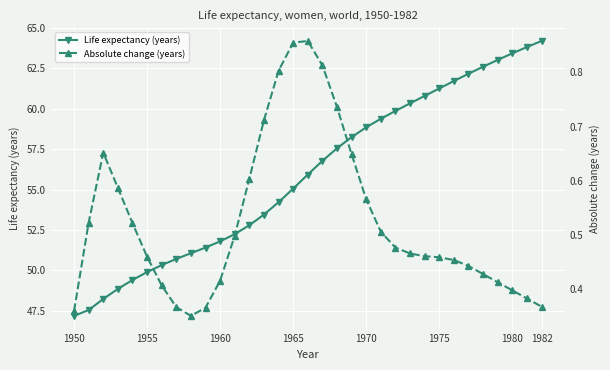

What is the spread (max minus min) of values at 1950?

46.8